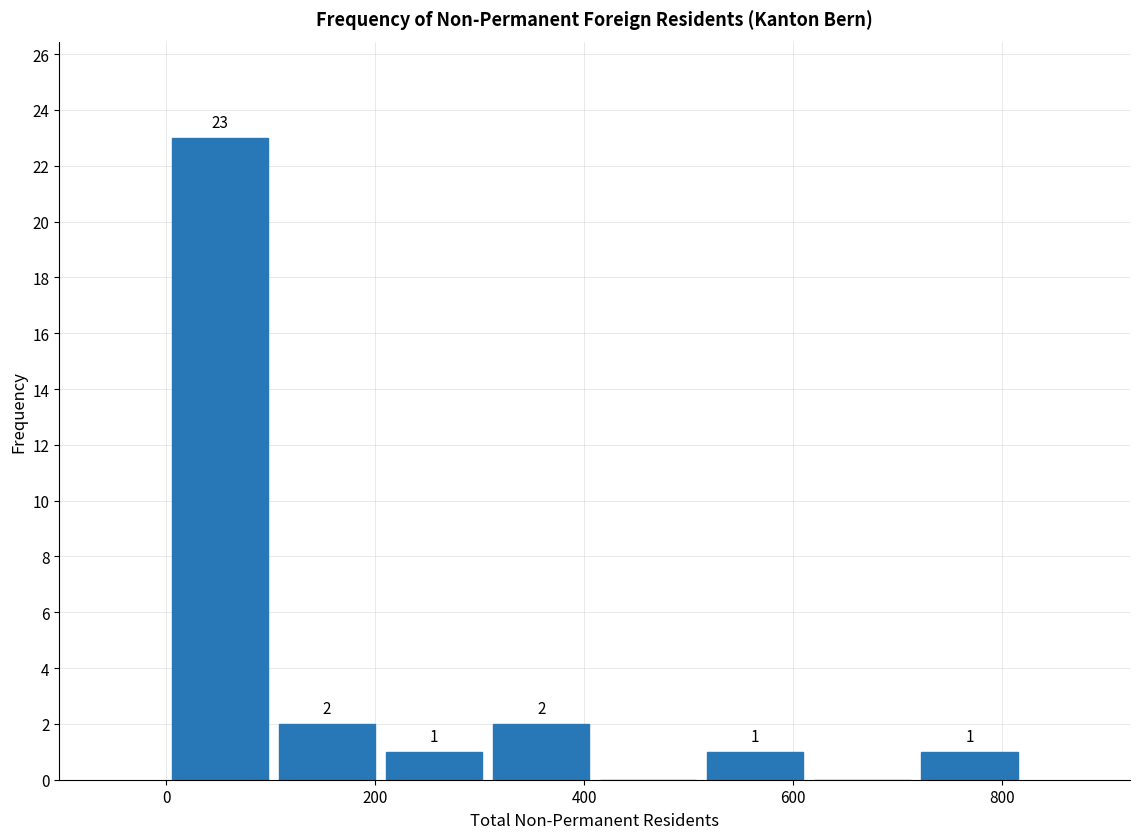

Over which range of the x-axis is the bar tallest?

0 to 100